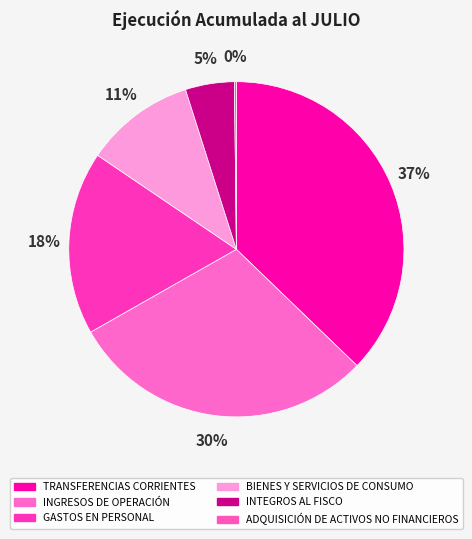

Is there any slice that represents more than half of the pie?

No